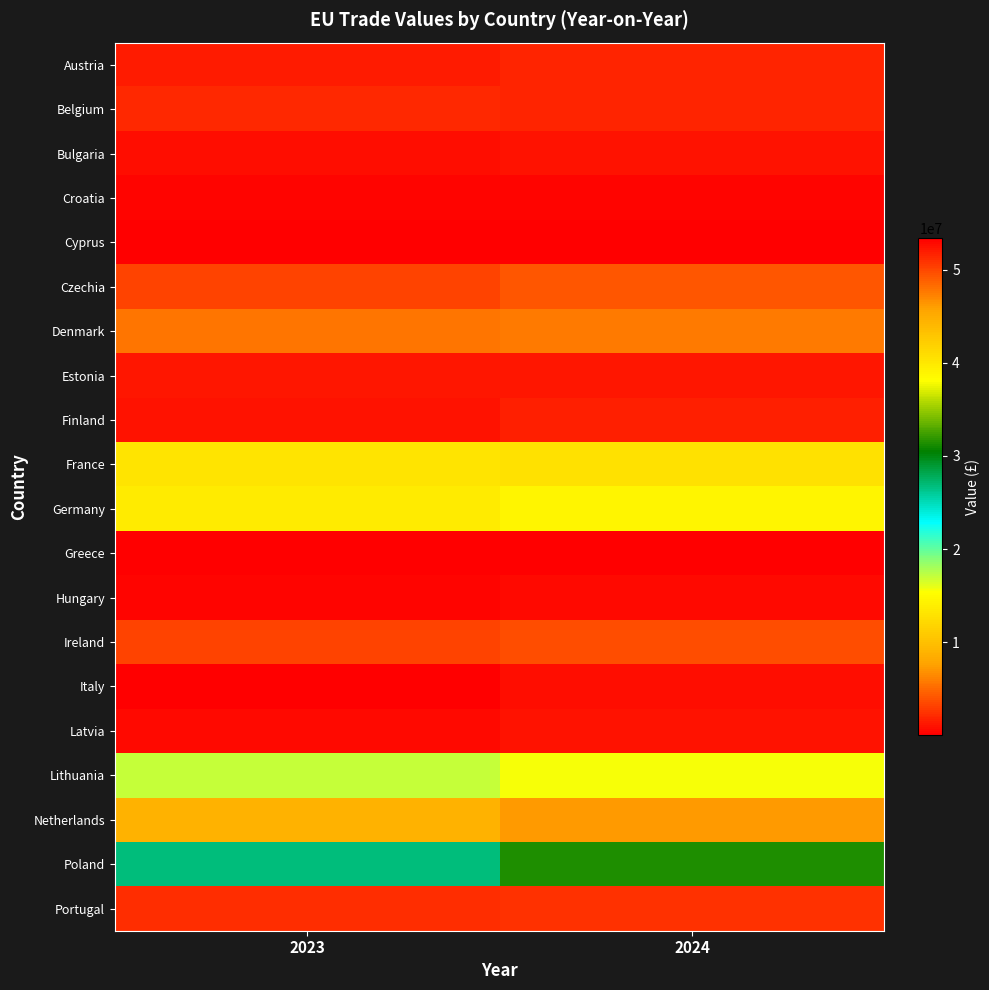

Which series changed the most between 2023 and 2024?

Poland